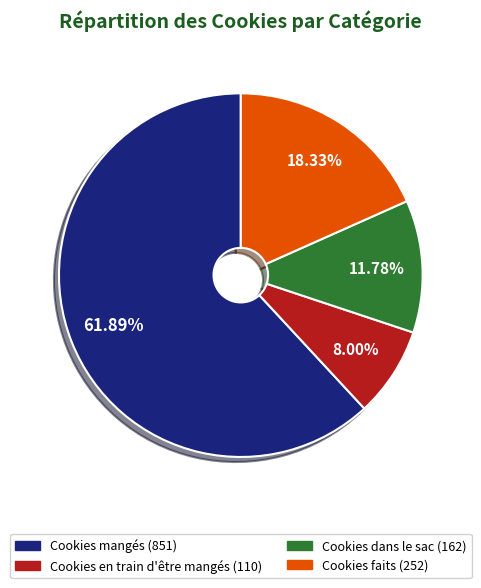

Does any single category account for the majority?

Yes